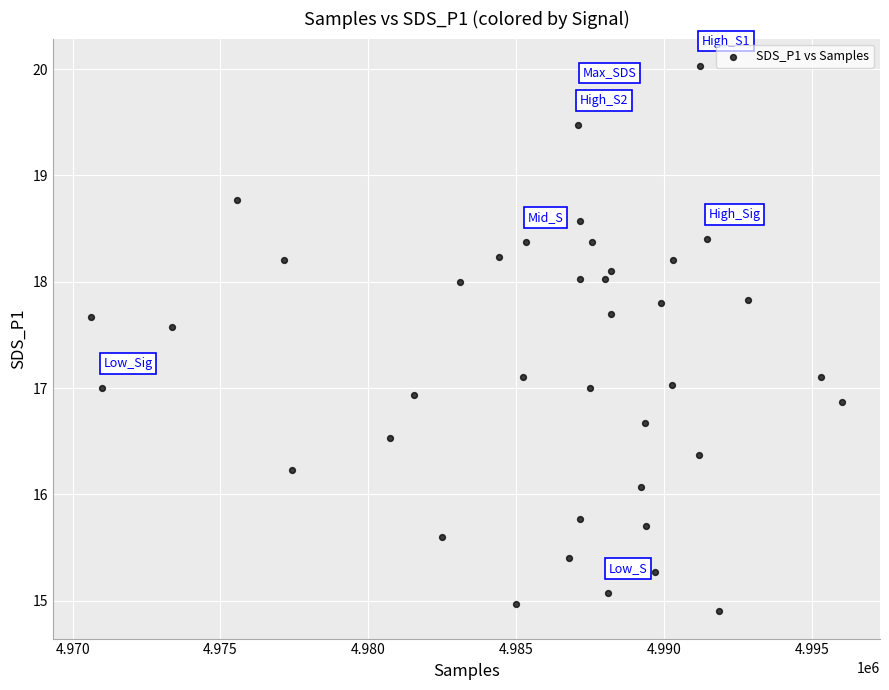

What is the range of X values (max minus min)?

25434.0